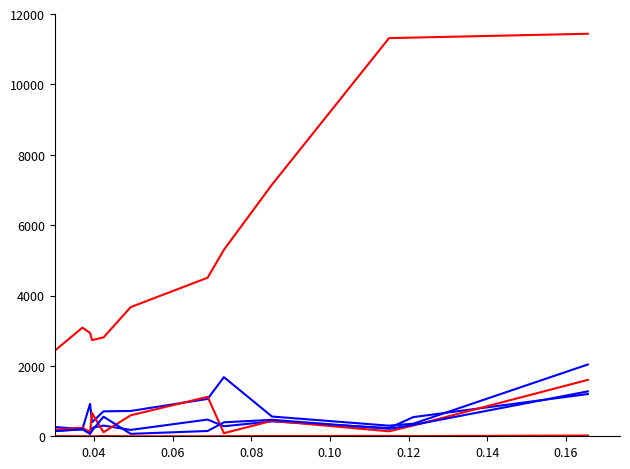

Does the chart have visible grid lines?

No